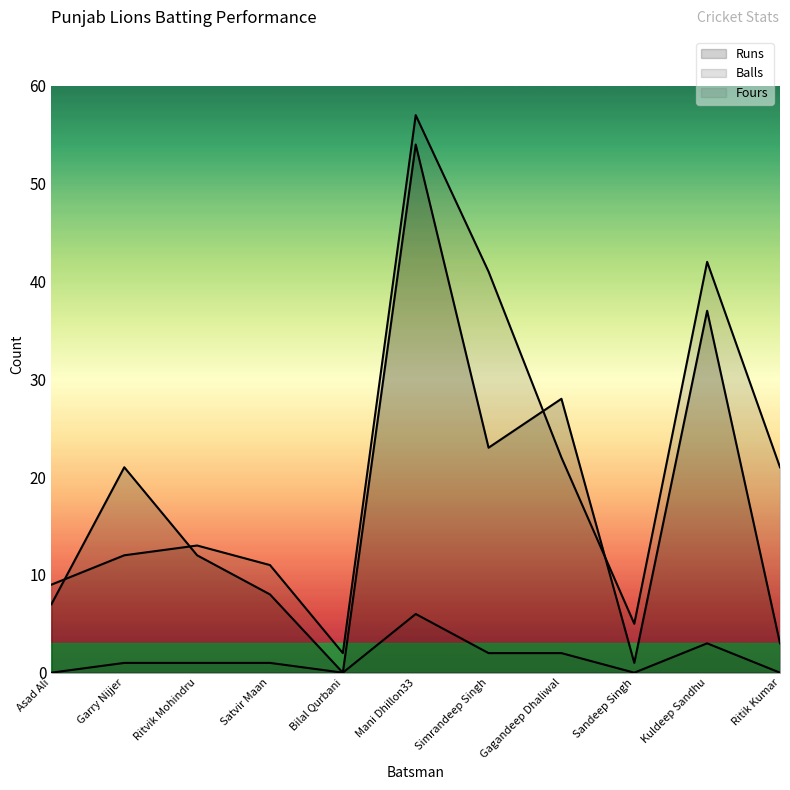

What is the difference between the second highest and second lowest values in the Runs series?

36